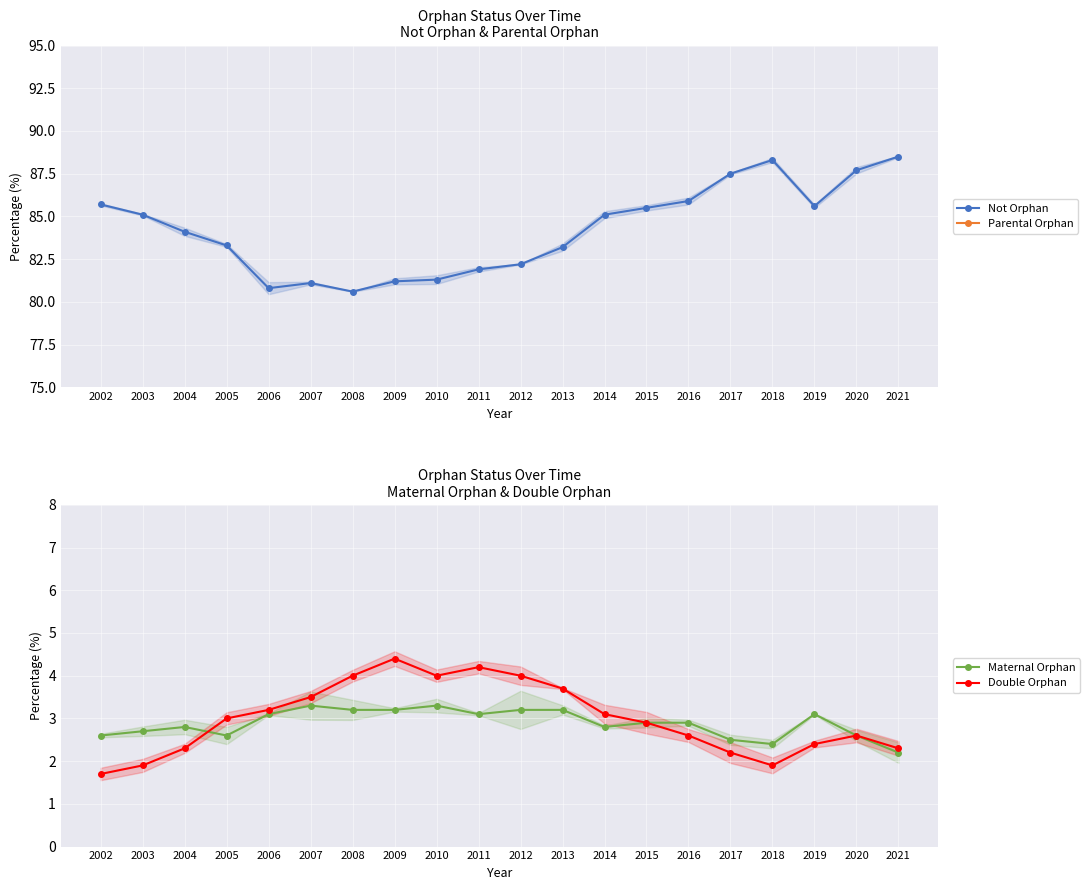

True or false: Maternal Orphan has more than 0 interior local peaks.

True